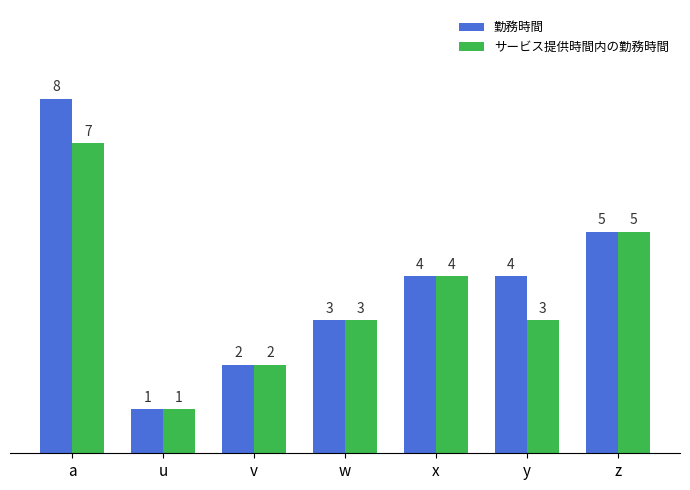

The value of サービス提供時間内の勤務時間 at z is 9. True or false?

False